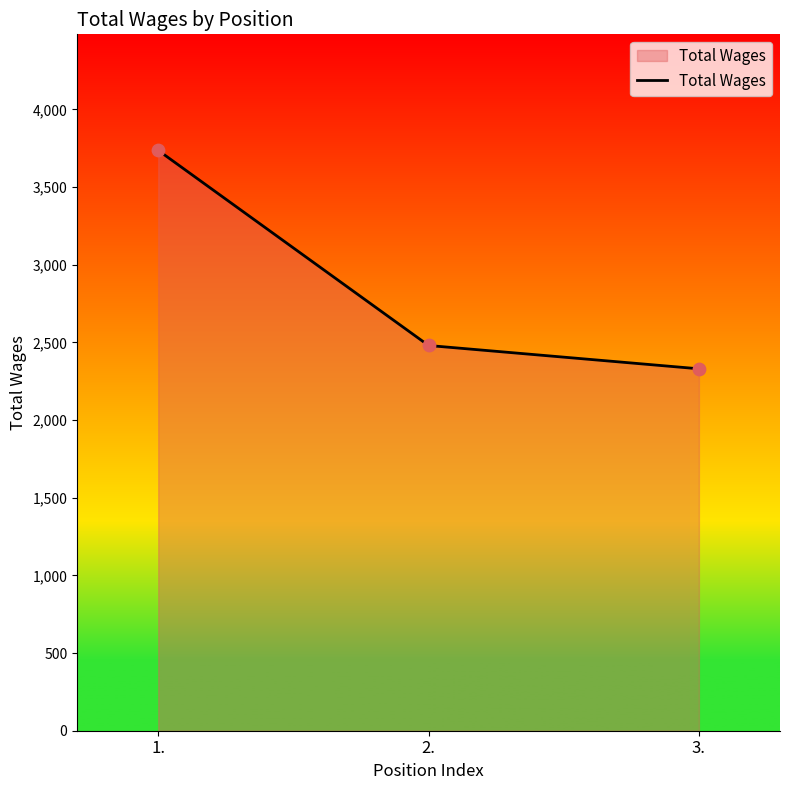

What is the change in value from 2. to 3.?

-150